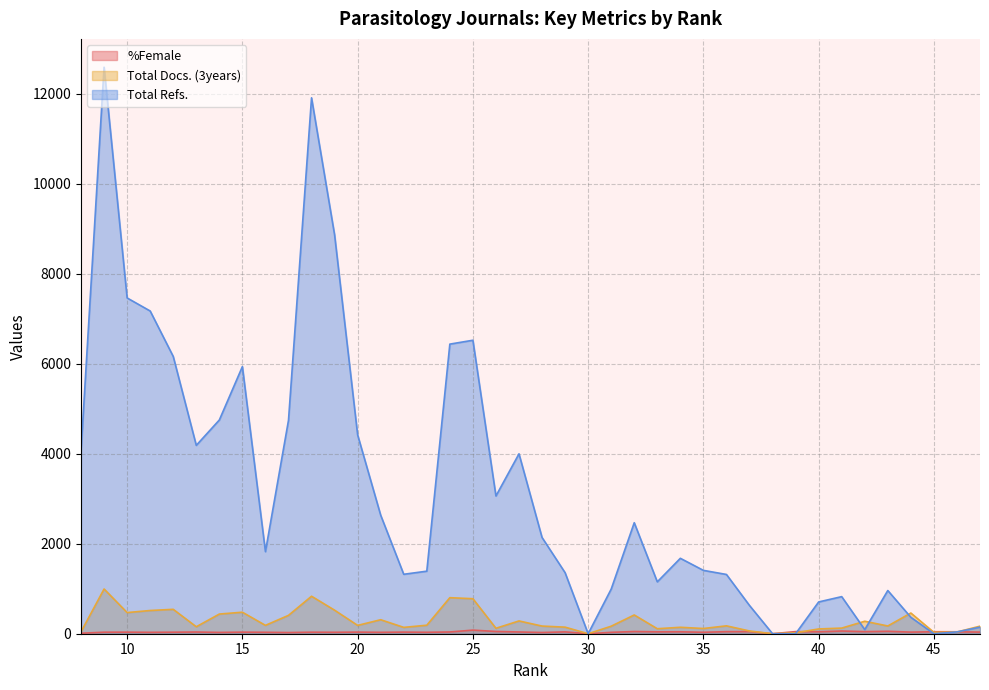

What is the approximate value of Total Docs. (3years) at 40, to the nearest 50?

100